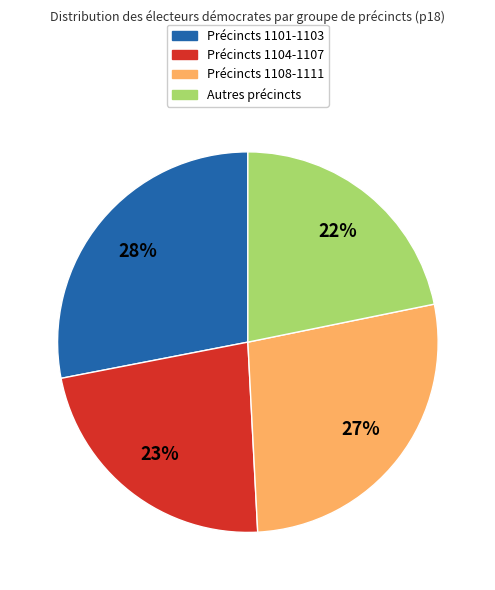

To the nearest percent, what is the difference between the largest and smallest slice percentages?

6%